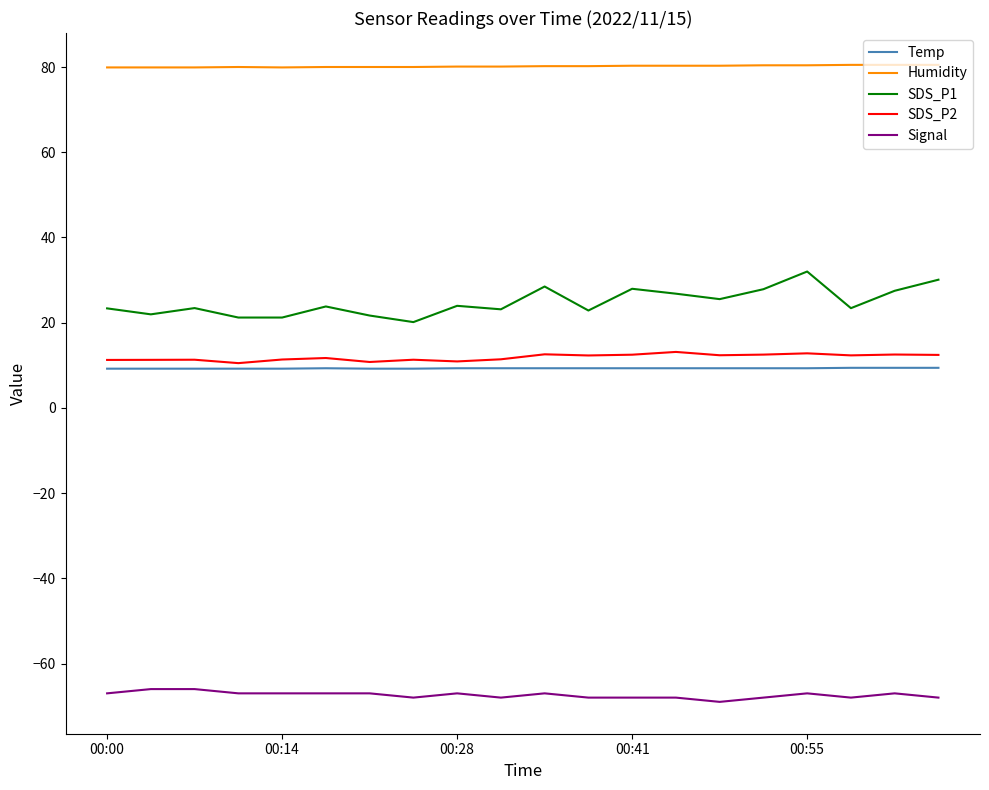

Which series has the widest spread of values?

SDS_P1